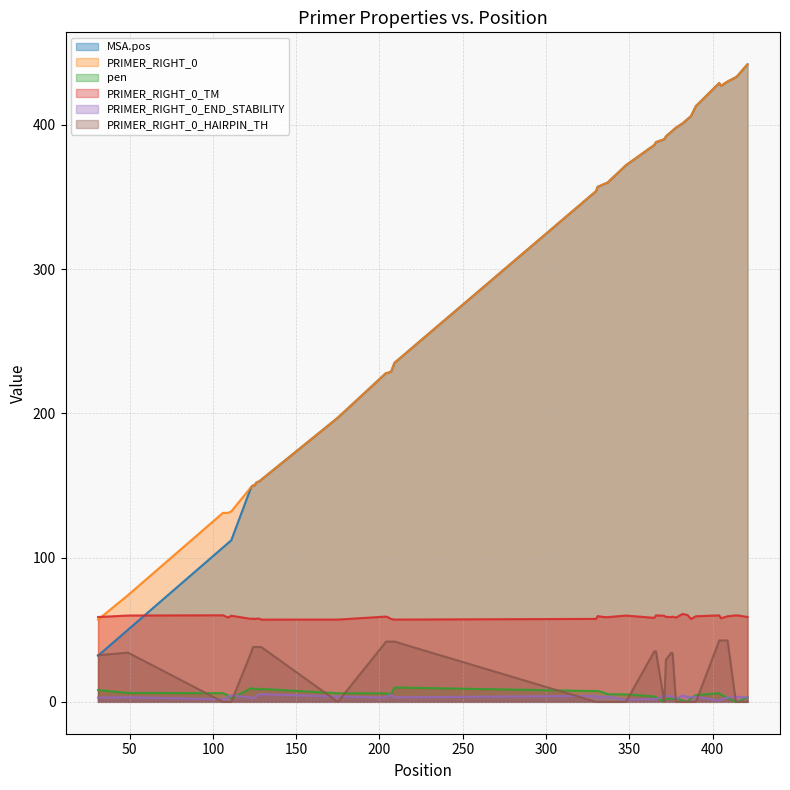

What is the minimum value for MSA.pos?

32.0